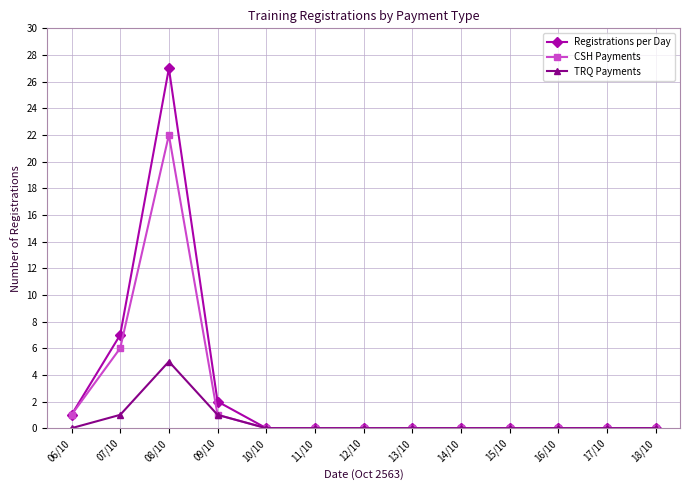

Is it true that CSH Payments equals 9 at 16/10?

False